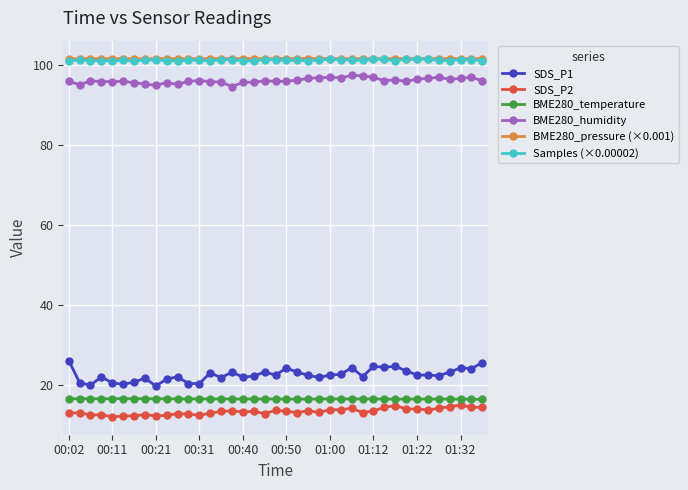

In SDS_P2, how many points are lower than both neighbors (excluding endpoints)?

11